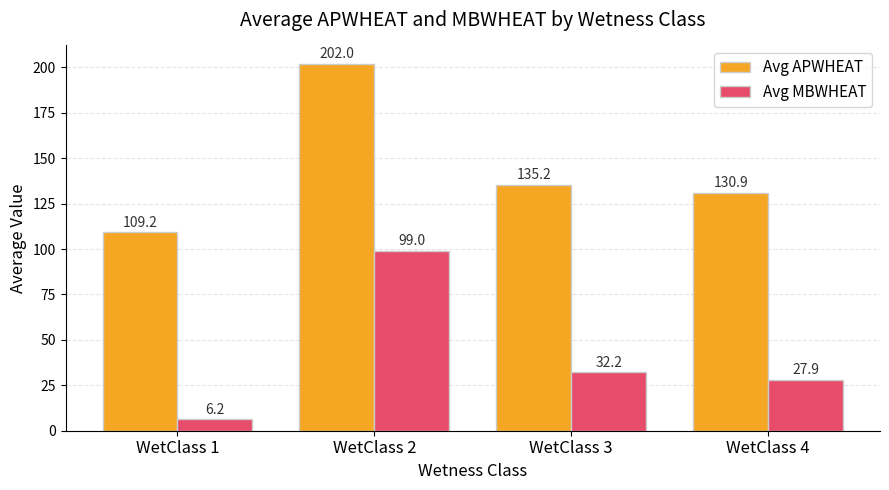

Rank the series by their average value, from highest to lowest.

Avg APWHEAT, Avg MBWHEAT